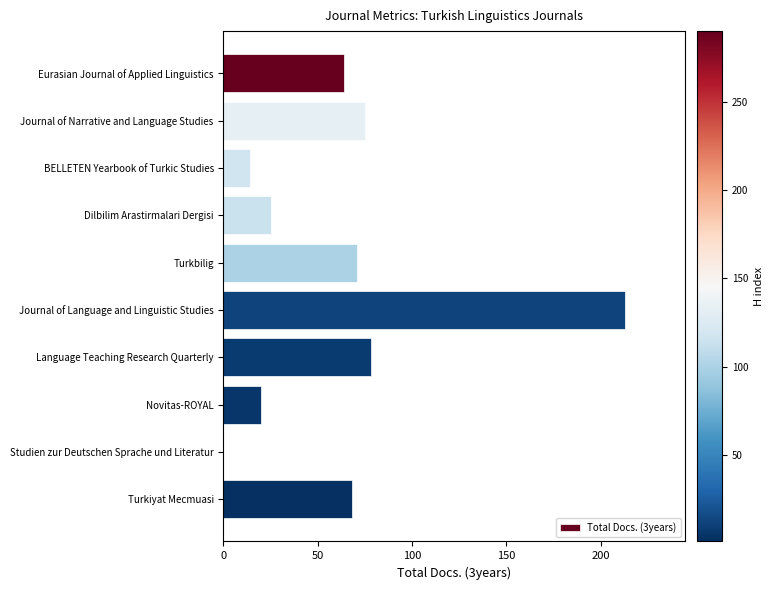

Where is the data nearest to the value 106?

Language Teaching Research Quarterly